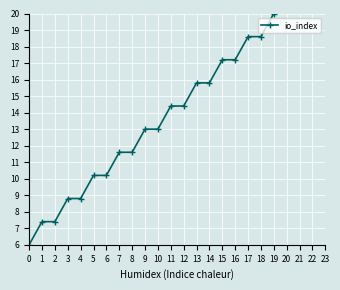

What value does the data have at 17?

18.6